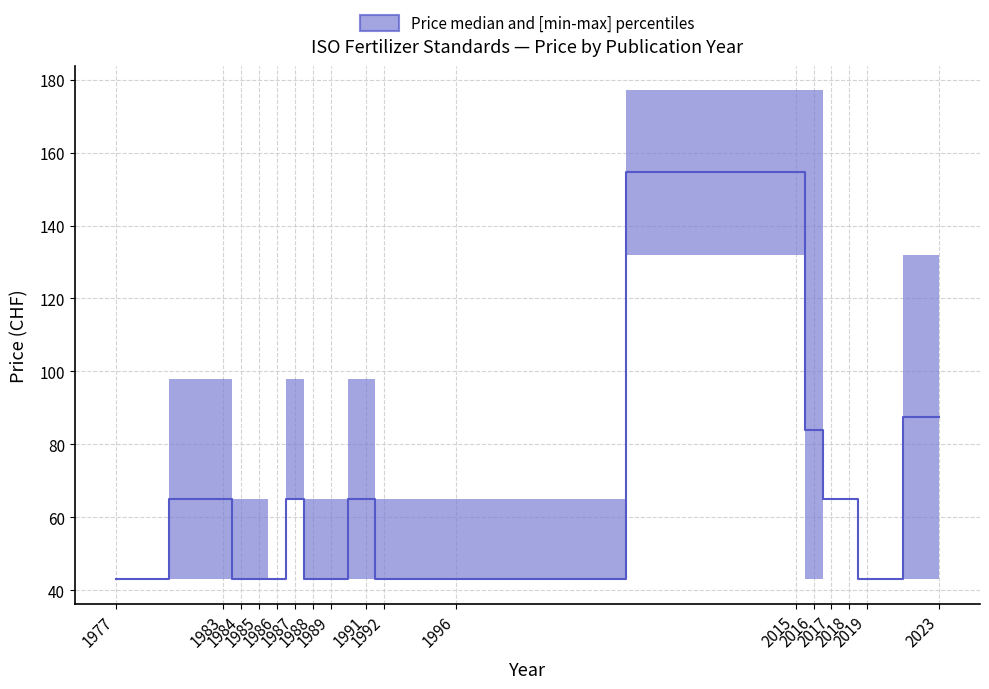

How many lines are shown in the chart?

1